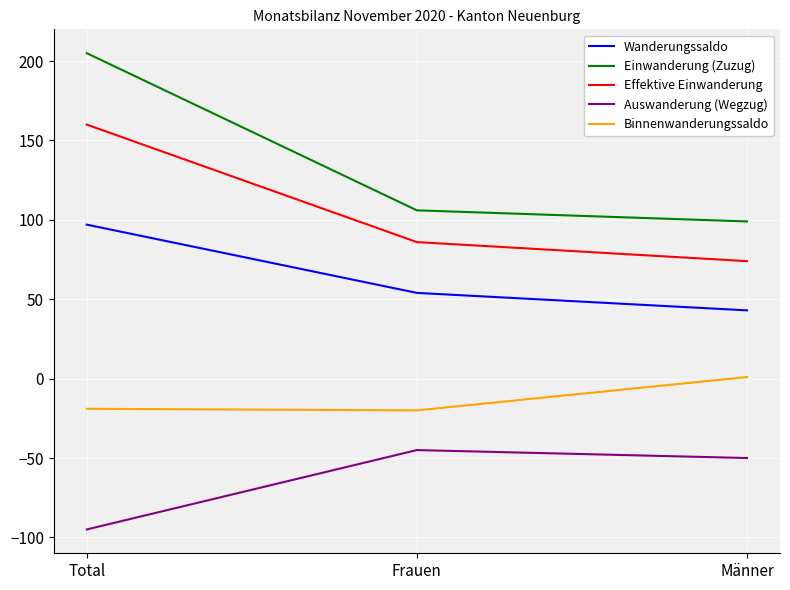

What is the sum of all Binnenwanderungssaldo values?

-38